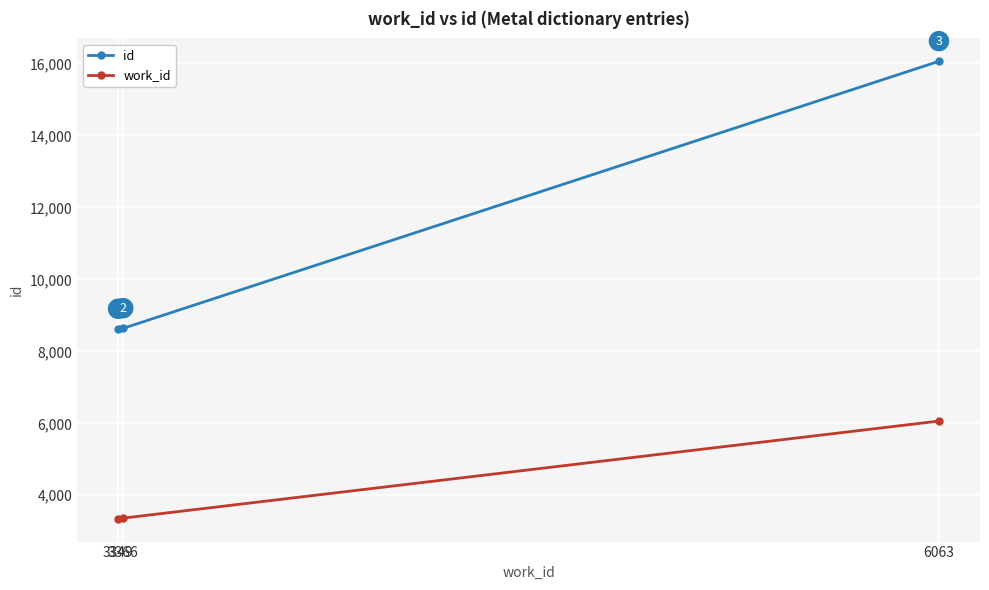

Is it true that work_id equals 3366 at 3366?

True